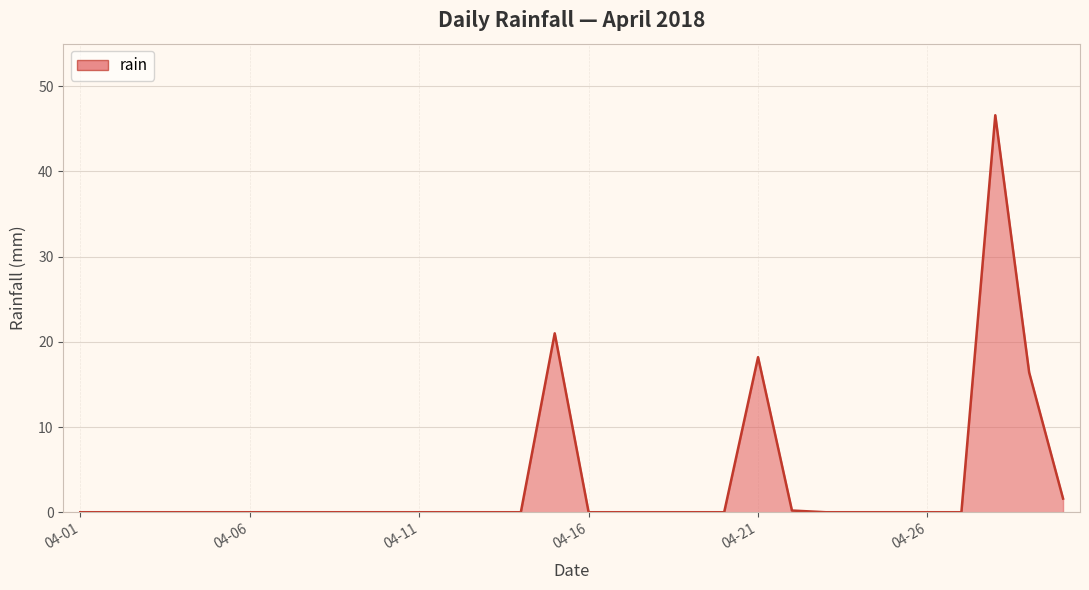

What is the greatest value displayed?

46.6